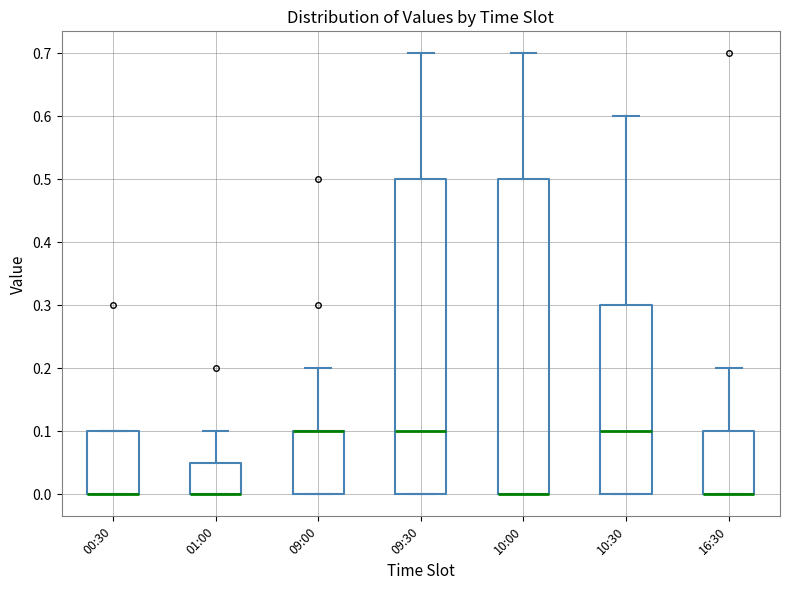

Reading left to right, read every box against the y-axis: the position of its median line, the range the box covers, and the ends of its whiskers. The values are not printed on the chart, so give them approximately, as read against the axis.

00:30: median 0.00 (drawn on the box's lower edge), box 0.00 to 0.10, whiskers 0.00 to 0.10
01:00: median 0.00 (drawn on the box's lower edge), box 0.00 to 0.05, whiskers 0.00 to 0.10
09:00: median 0.10 (drawn on the box's upper edge), box 0.00 to 0.10, whiskers 0.00 to 0.20
09:30: median 0.10, box 0.00 to 0.50, whiskers 0.00 to 0.70
10:00: median 0.00 (drawn on the box's lower edge), box 0.00 to 0.50, whiskers 0.00 to 0.70
10:30: median 0.10, box 0.00 to 0.30, whiskers 0.00 to 0.60
16:30: median 0.00 (drawn on the box's lower edge), box 0.00 to 0.10, whiskers 0.00 to 0.20